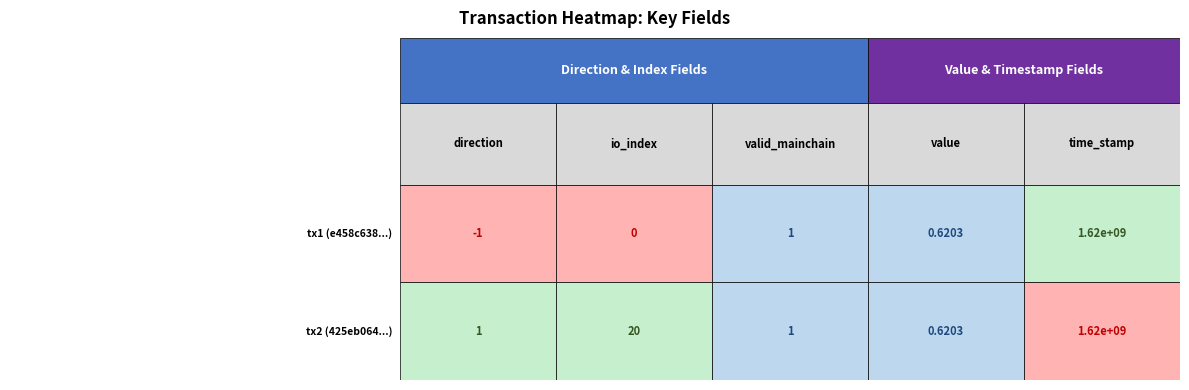

Reading right to left, list all the values displayed in this chart.

tx1 (e458c638...): 4=1618336039.0	3=0.6	2=1.0	1=0.0	0=-1.0
tx2 (425eb064...): 4=1618335754.0	3=0.6	2=1.0	1=20.0	0=1.0